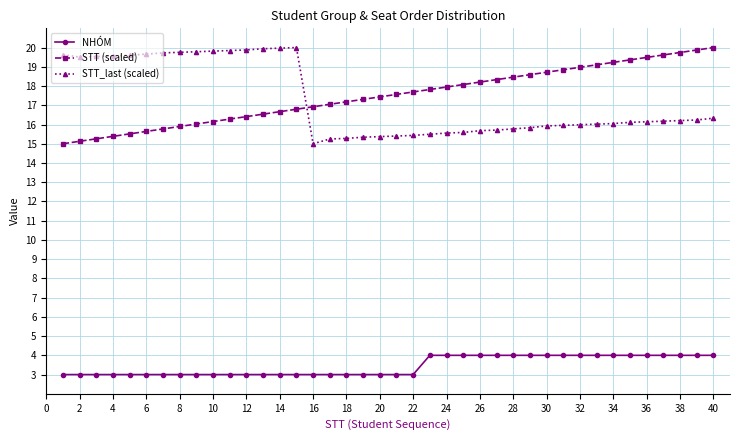

In STT_last (scaled), how many points are lower than both neighbors (excluding endpoints)?

2